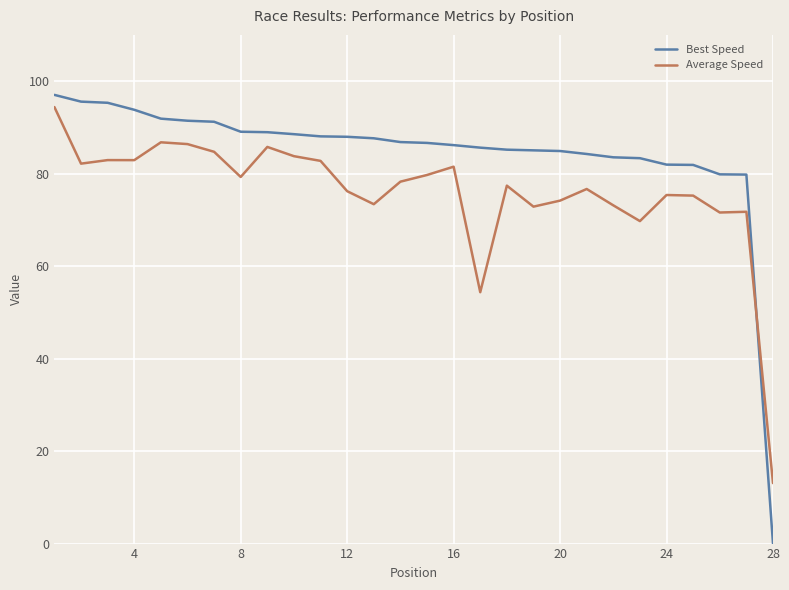

What is the maximum value shown in the chart?

97.0